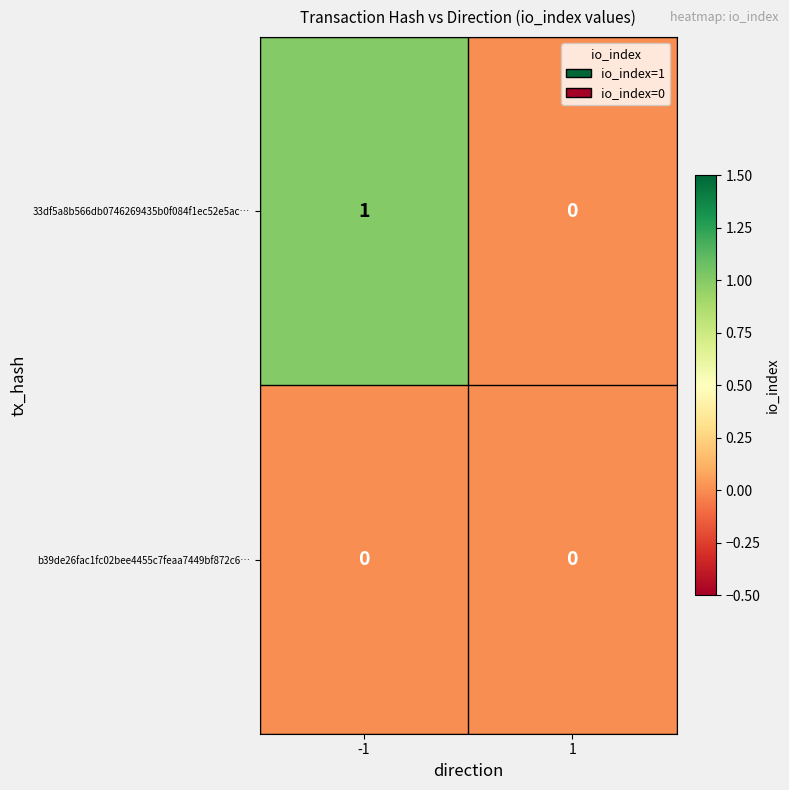

Is it true that 33df5a8b566db0746269435b0f084f1ec52e5ac… equals 0 at 1?

True